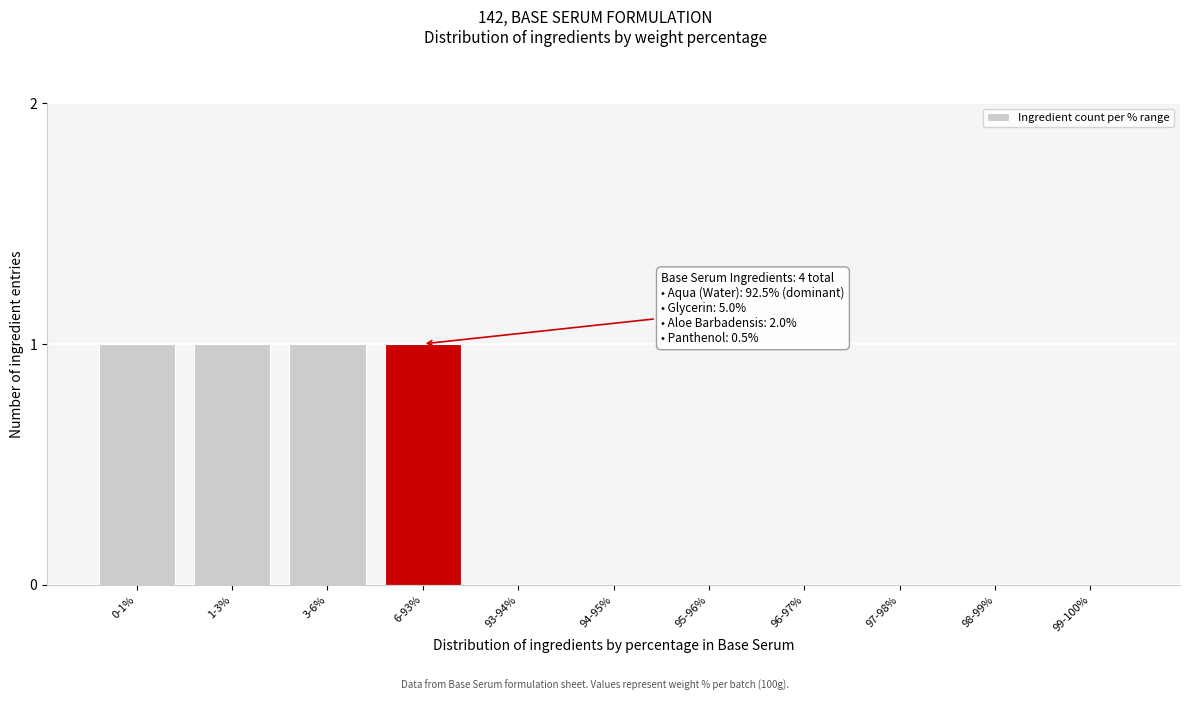

Reading left to right, what are all the values shown in this chart?

0-1%=1	1-3%=1	3-6%=1	6-93%=1	93-94%=0	94-95%=0	95-96%=0	96-97%=0	97-98%=0	98-99%=0	99-100%=0